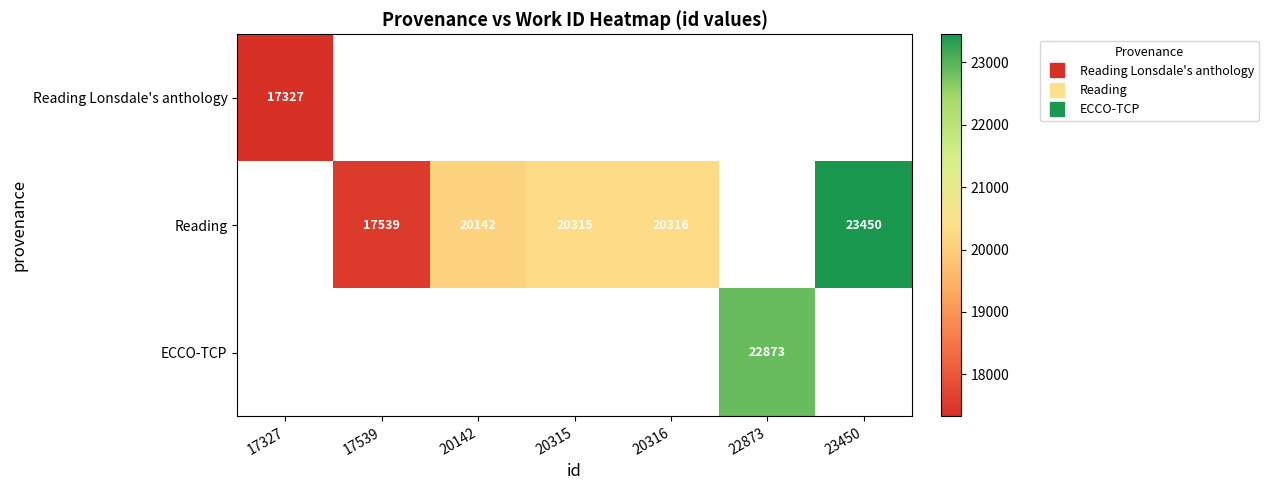

How many categories are shown in the chart?

7